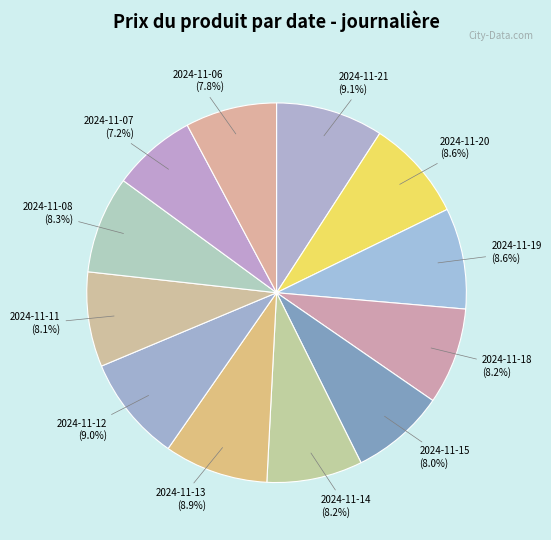

How many segments does this pie chart have?

12